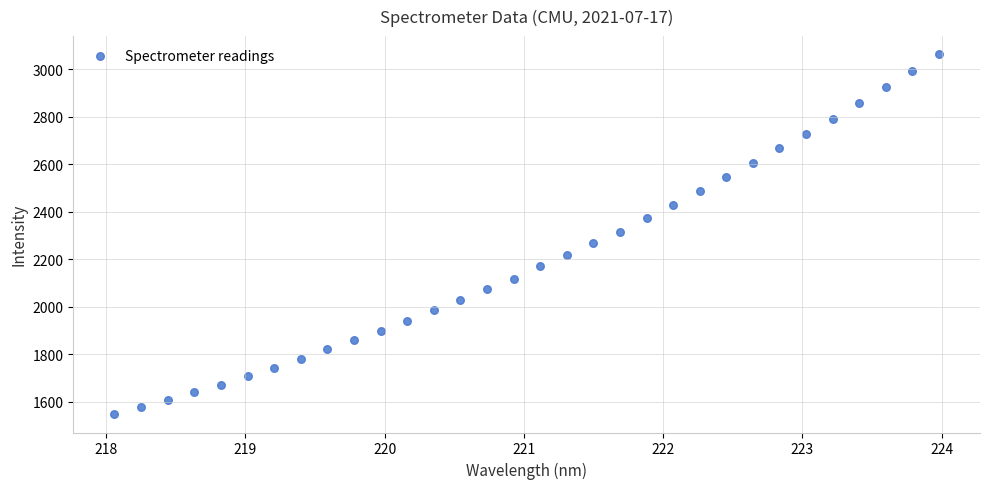

What is the range of Y values (max minus min)?

1515.6